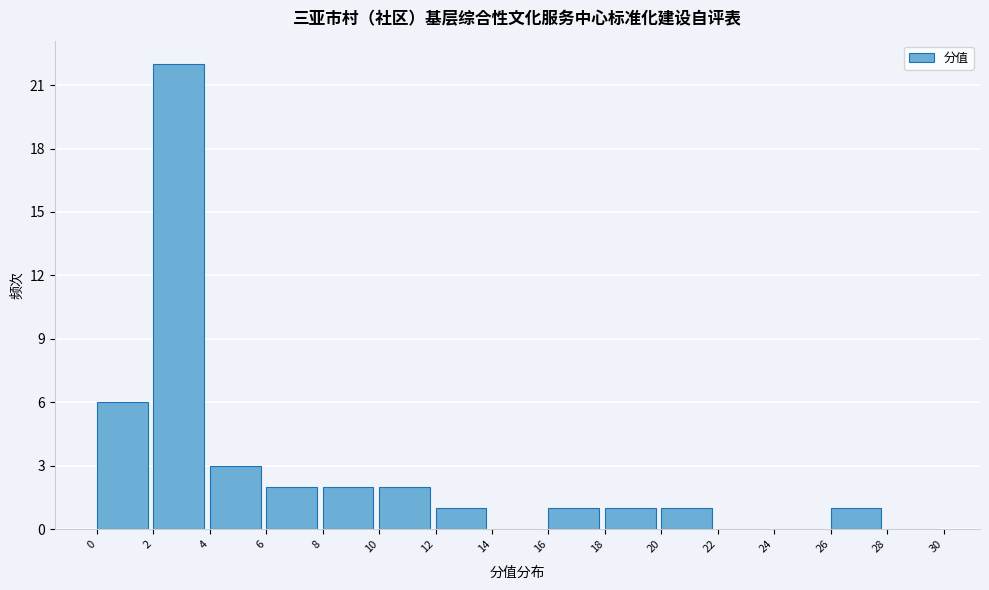

Reading left to right, list every bar in this chart as the range it spans on the x-axis followed by its height. The values are not printed on the chart, so give them approximately, as read against the axis.

0 to 2: 6
2 to 4: 22
4 to 6: 3
6 to 8: 2
8 to 10: 2
10 to 12: 2
12 to 14: 1
14 to 16: 0
16 to 18: 1
18 to 20: 1
20 to 22: 1
22 to 24: 0
24 to 26: 0
26 to 28: 1
28 to 30: 0